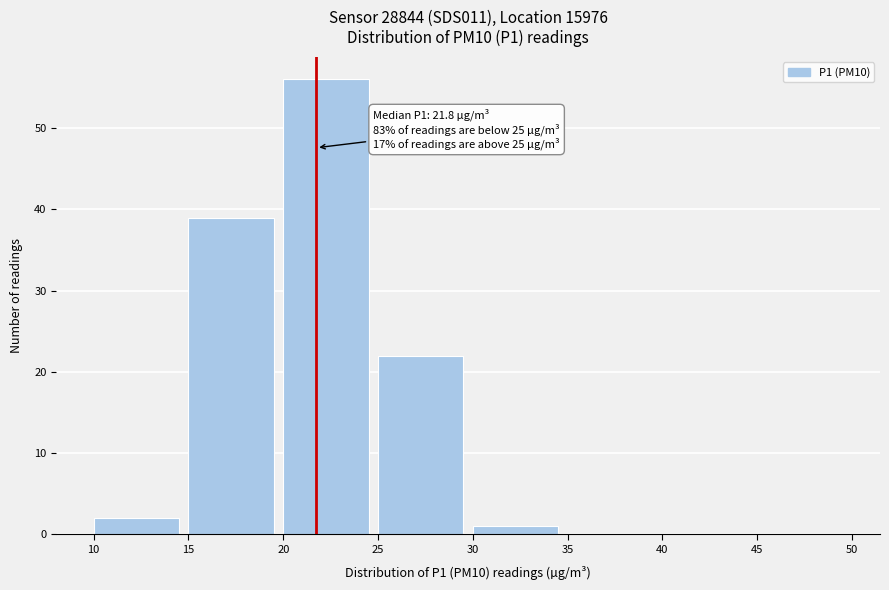

Which range on the x-axis has the tallest bar?

20 to 25